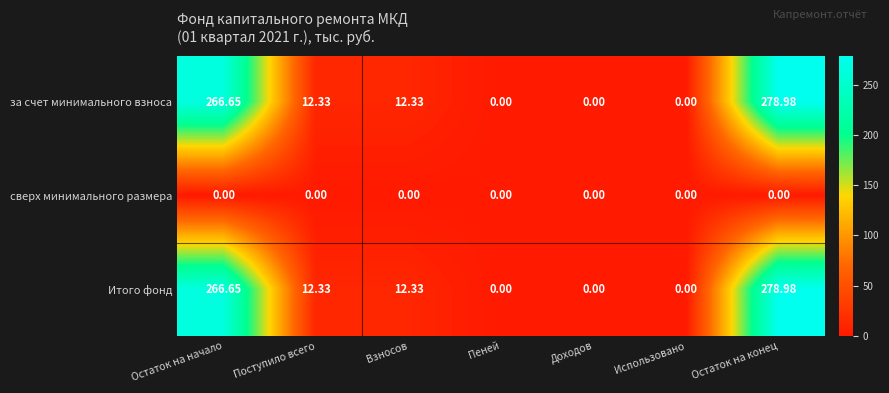

At which label does за счет минимального взноса first exceed 12?

Остаток на начало